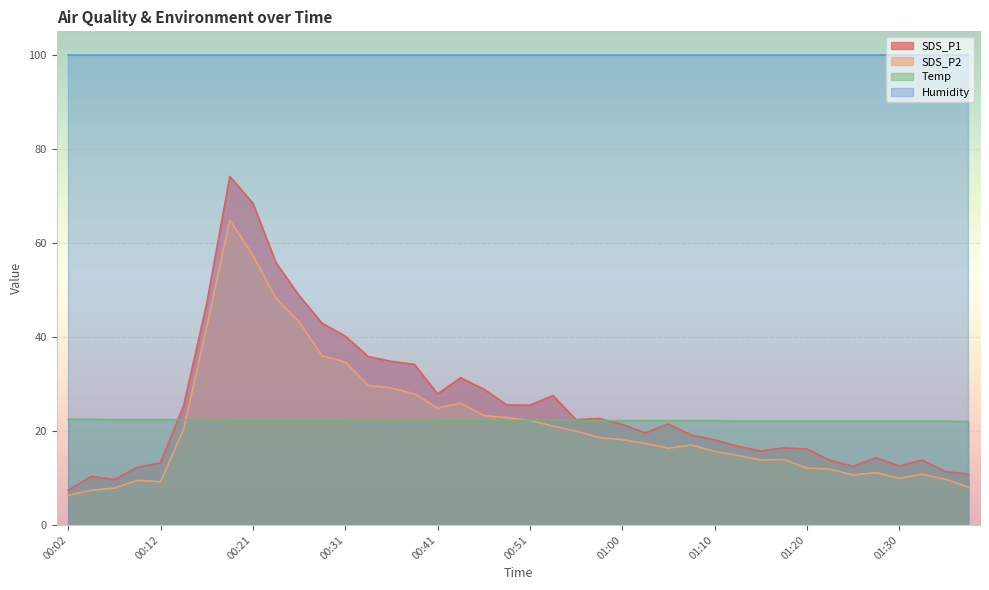

The value of SDS_P1 at 00:12 is 13.2. True or false?

True